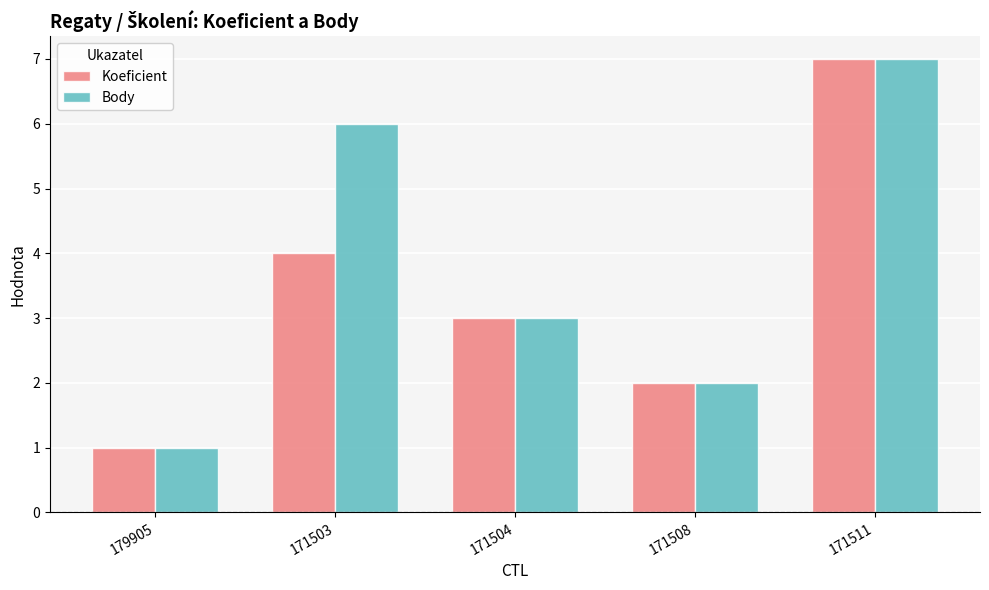

Rank the categories by Body value from lowest to highest.

179905, 171508, 171504, 171503, 171511